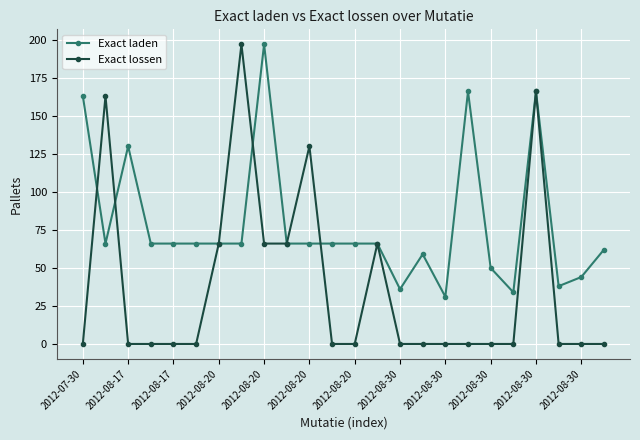

Reading right to left, what are all the values shown in this chart?

Exact laden: 62	44	38	166	34	50	166	31	59	36	66	66	66	66	66	197	66	66	66	66	66	130	66	163
Exact lossen: 0	0	0	166	0	0	0	0	0	0	66	0	0	130	66	66	197	66	0	0	0	0	163	0